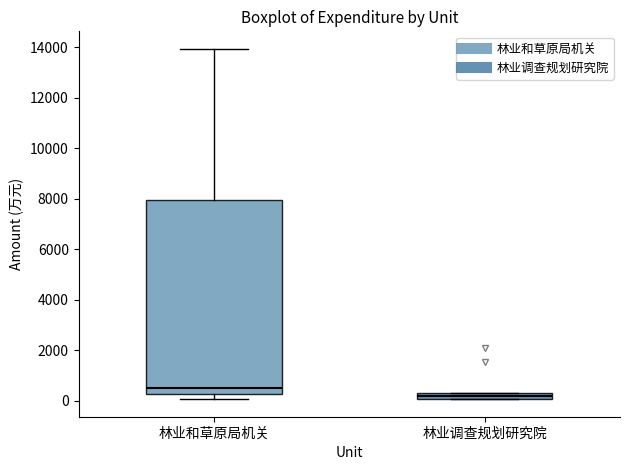

Comparing the boxes themselves (not the whiskers), which one is the tallest?

林业和草原局机关